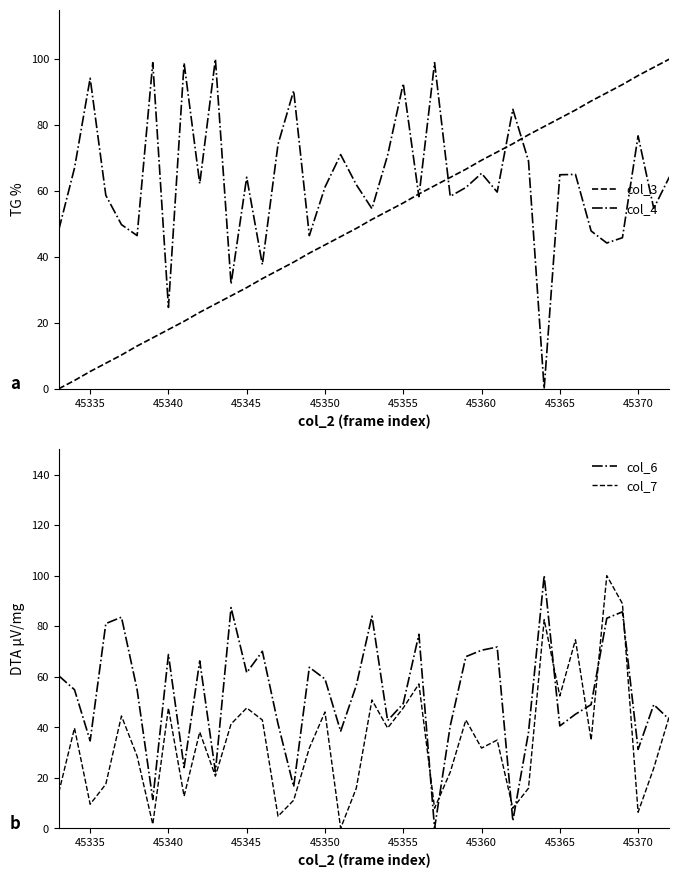

Is it true that col_7 equals 9.5 at 45335?

True